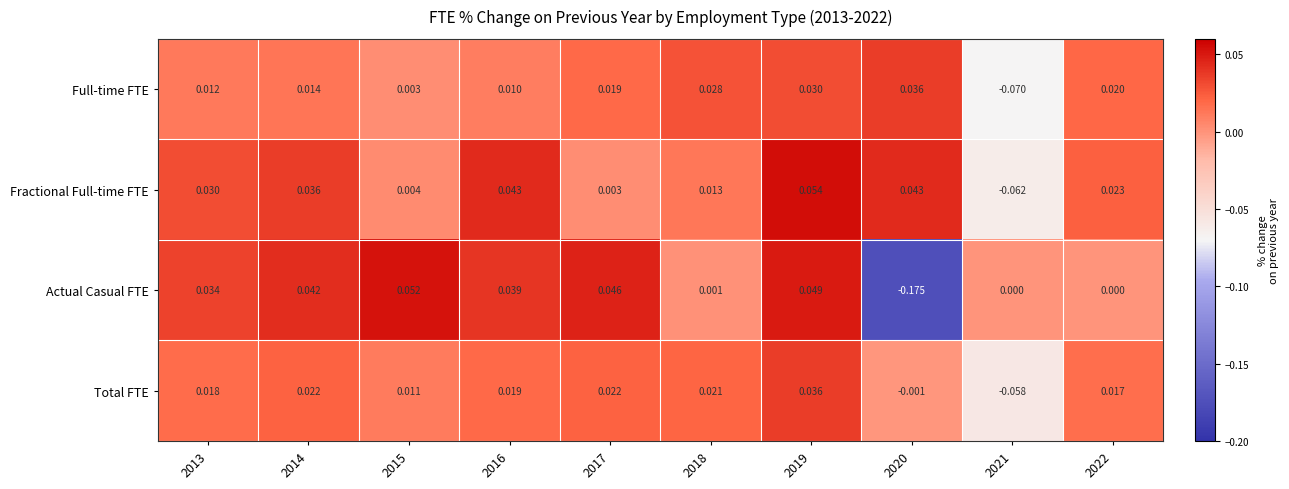

At 2015, list the series in order from smallest to largest.

Full-time FTE, Fractional Full-time FTE, Total FTE, Actual Casual FTE